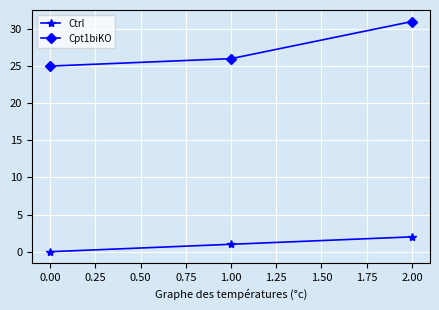

What is the label of the 1st point from the left?

0.00